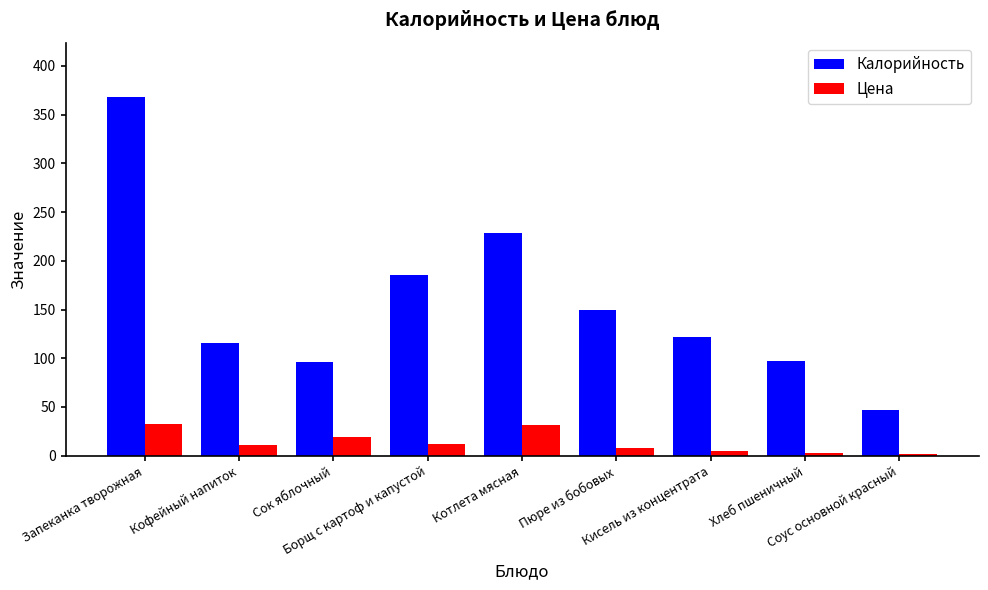

Where does the Калорийность series first go above 121?

Запеканка творожная